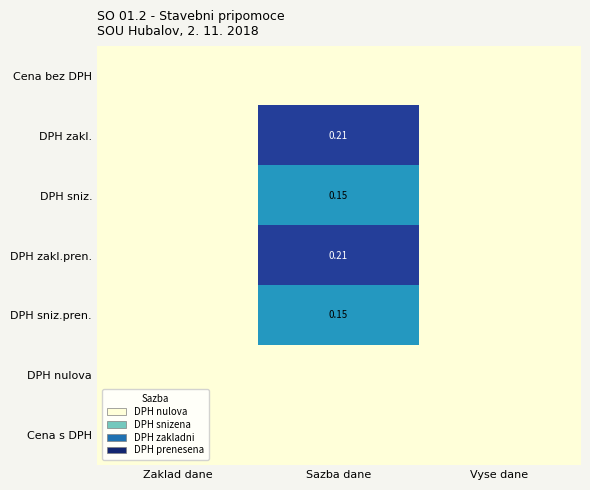

Which category has the highest value in the Cena bez DPH series?

Zaklad dane